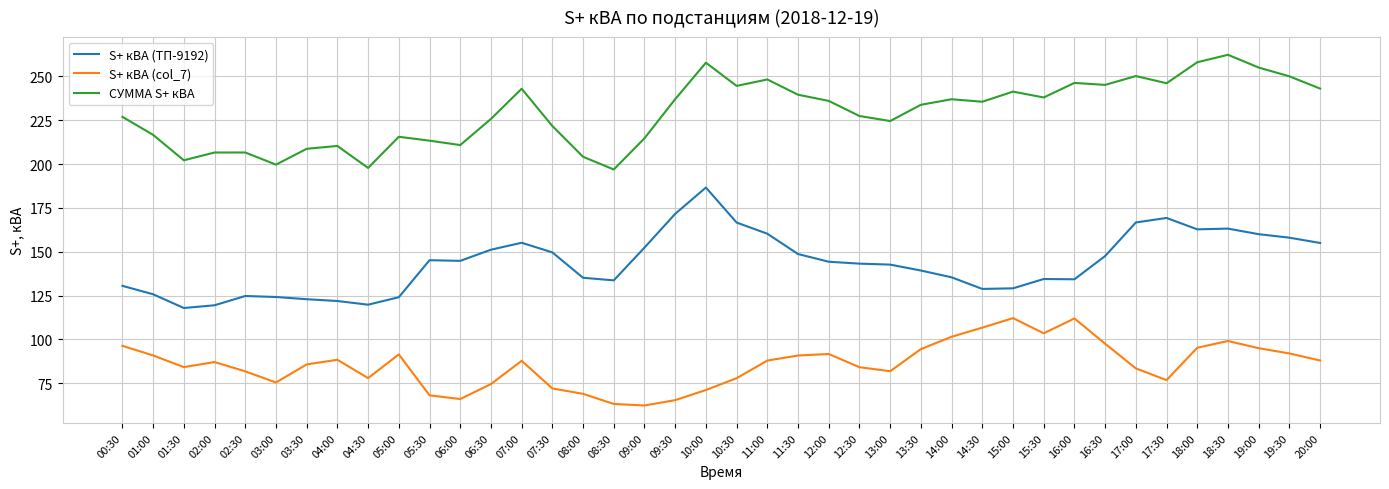

Which series changed the most between 04:00 and 12:00?

СУММА S+ кВА